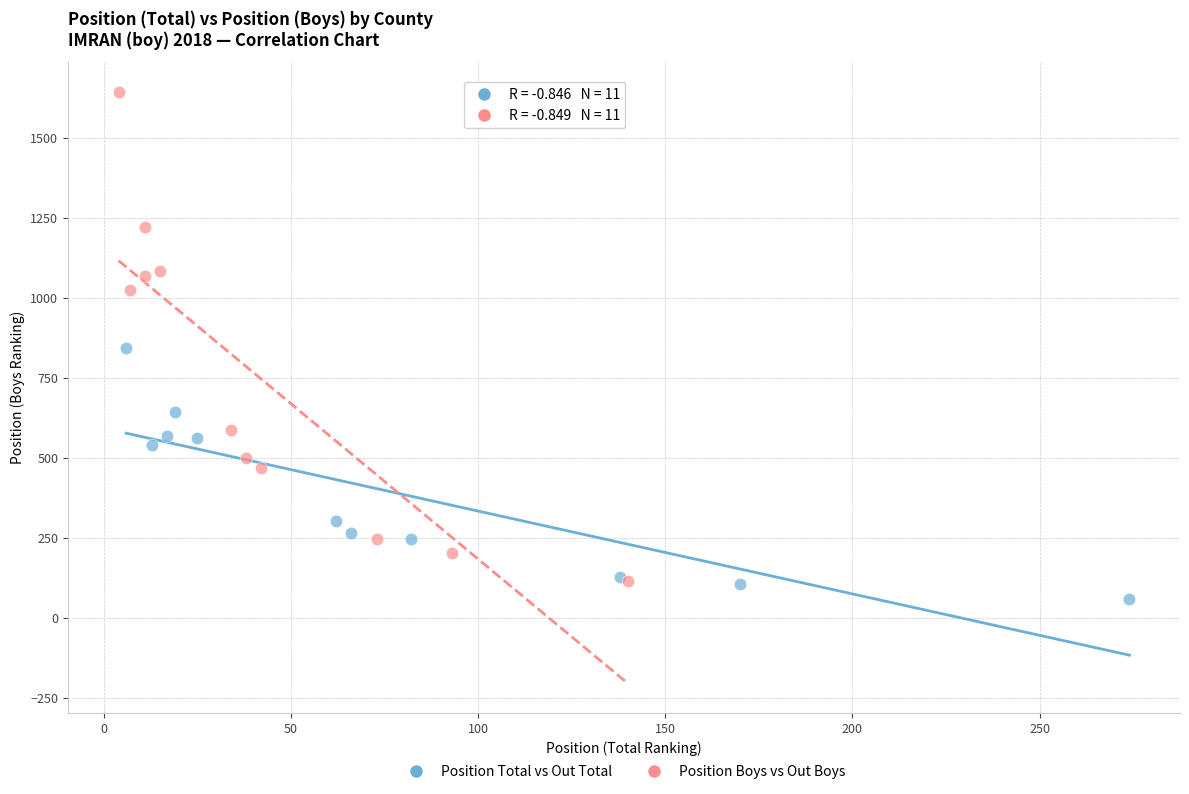

Which series has the largest Y range (max minus min)?

Position Boys vs Out Boys